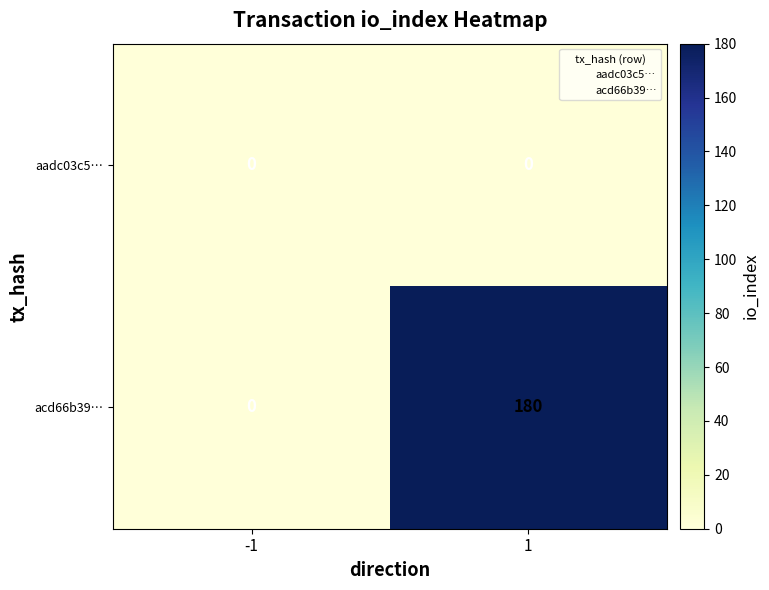

Reading left to right, extract all data points from this chart.

aadc03c5…: 0	0
acd66b39…: 0	180